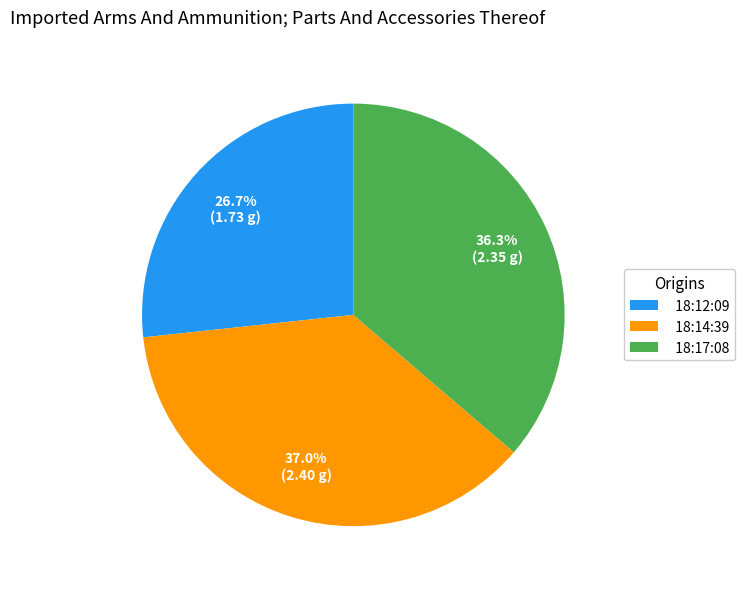

Is 18:12:09 the majority of the pie?

No